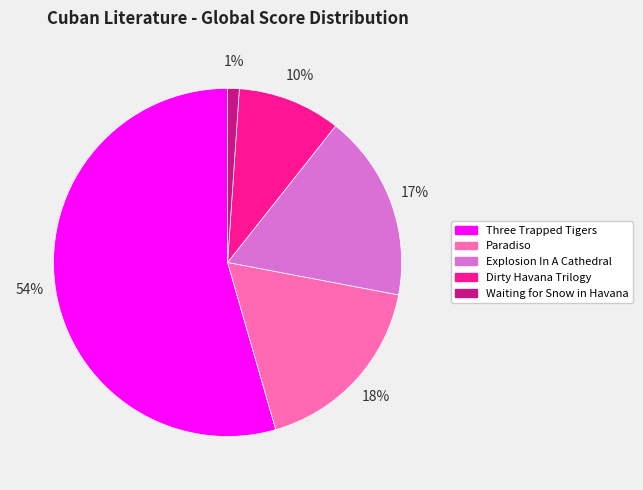

Is there any slice that represents more than half of the pie?

Yes